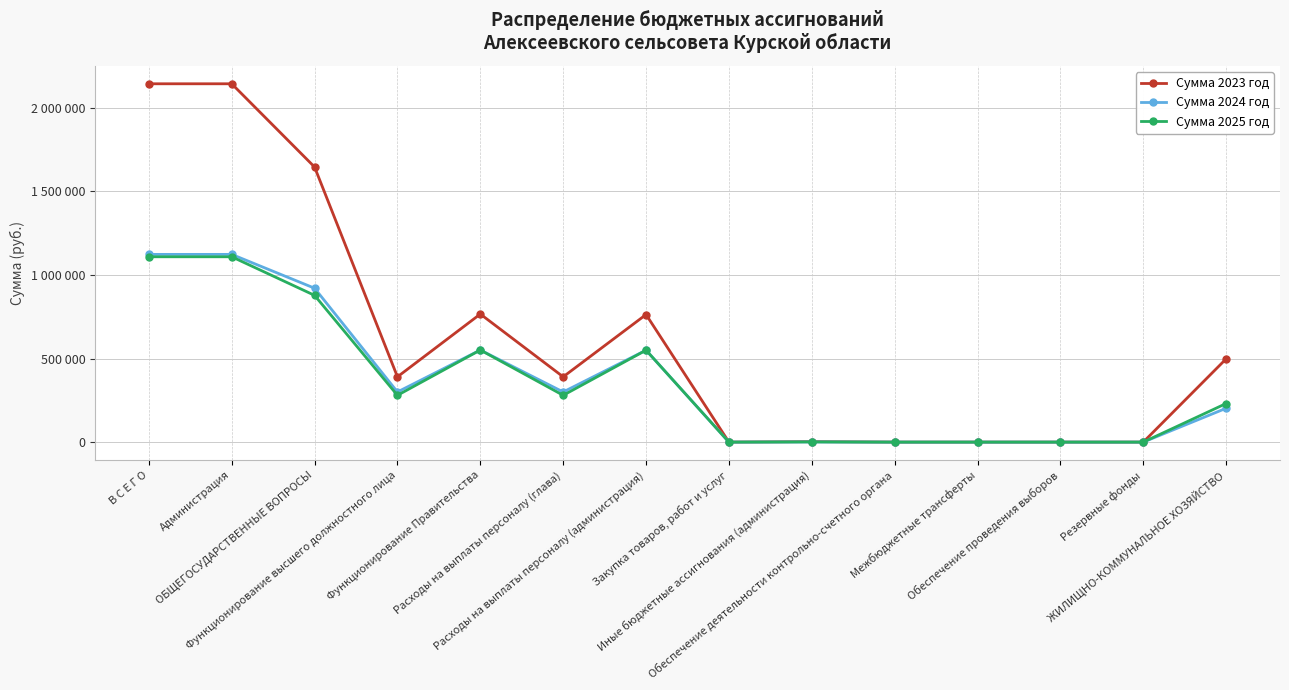

Which category has the lowest value in the Сумма 2023 год series?

Закупка товаров, работ и услуг